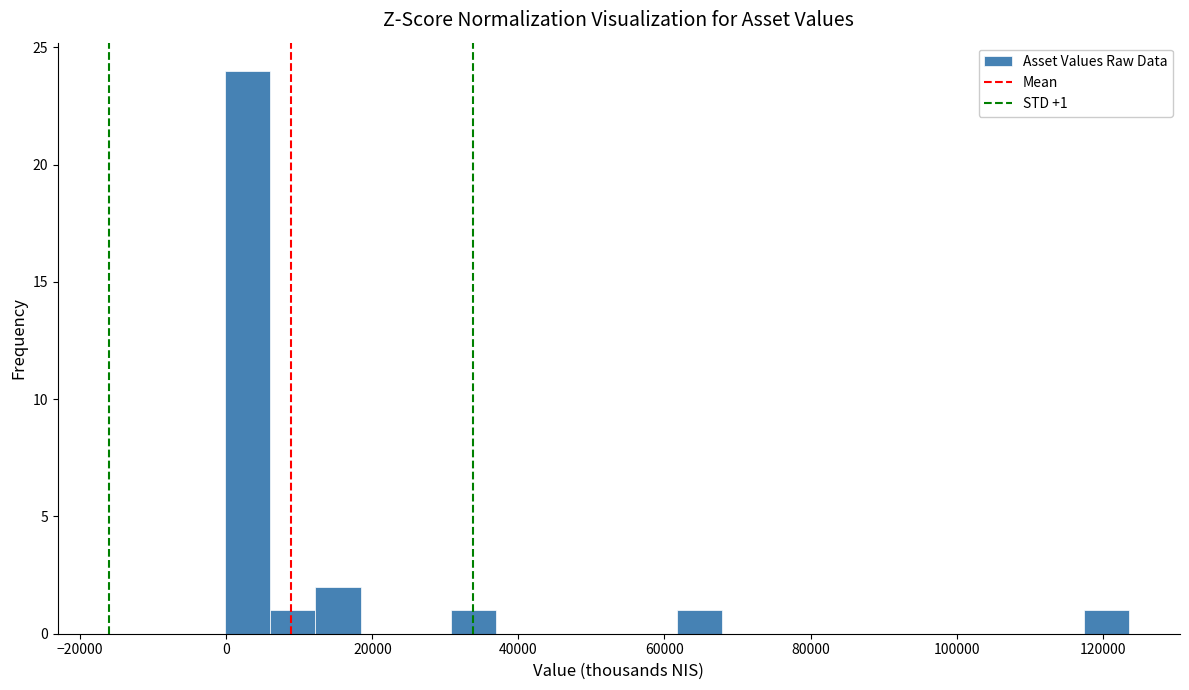

Around what value on the x-axis is the tallest bar? Give the approximate position of its centre, as read against the axis.

2000